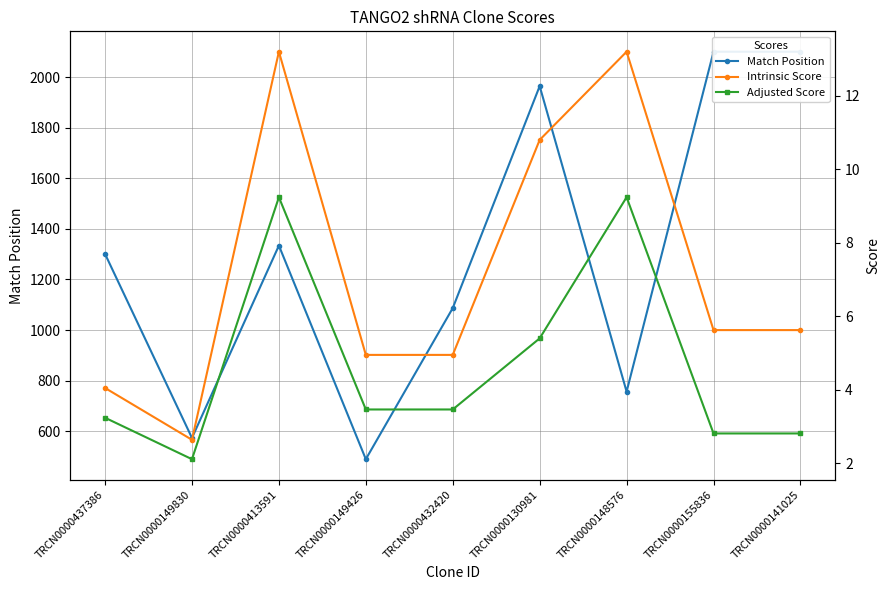

Which series changed the most between TRCN0000149426 and TRCN0000148576?

Match Position